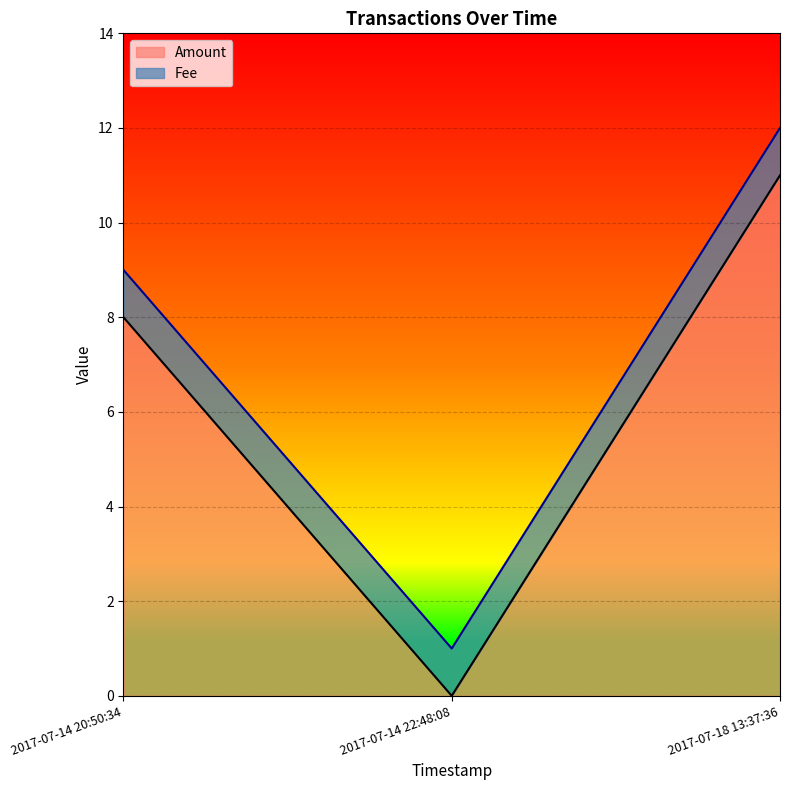

Count the values in the range 0 to 11.

3